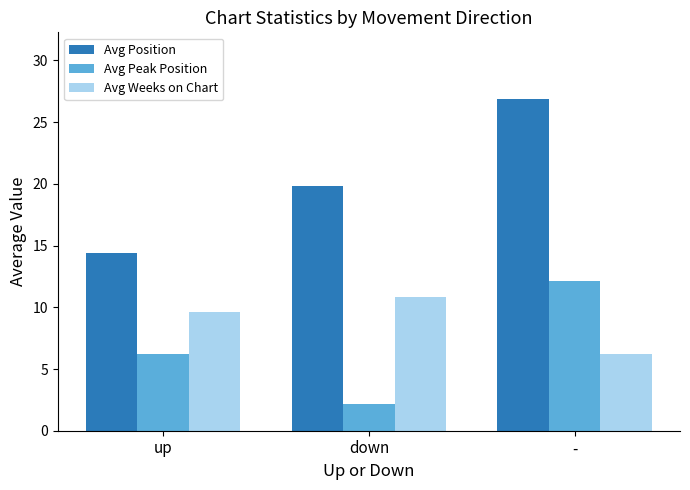

Reading right to left, list all the values displayed in this chart.

Avg Position: 26.9	19.8	14.4
Avg Peak Position: 12.1	2.2	6.2
Avg Weeks on Chart: 6.2	10.8	9.6